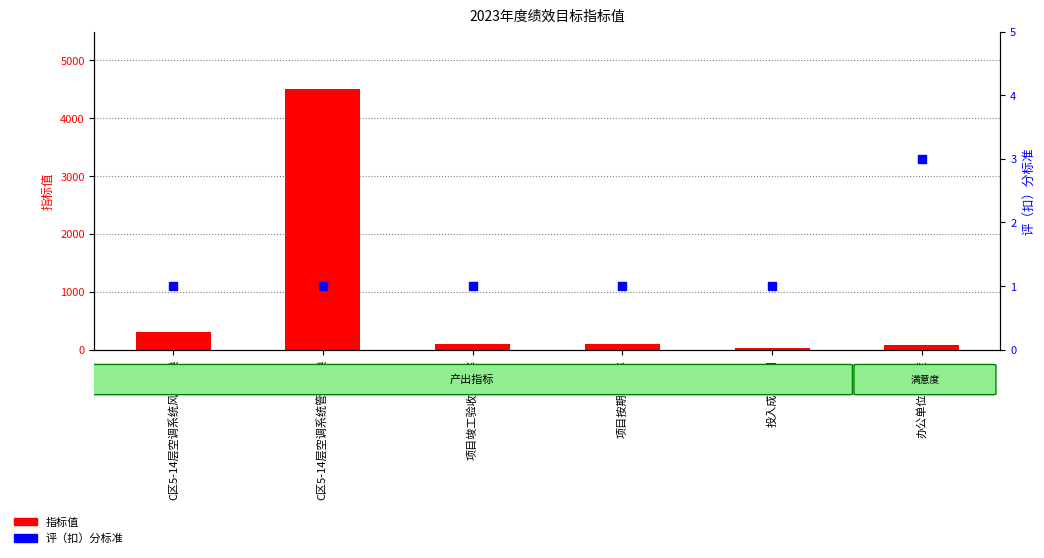

Which series contains the highest Y value?

指标值